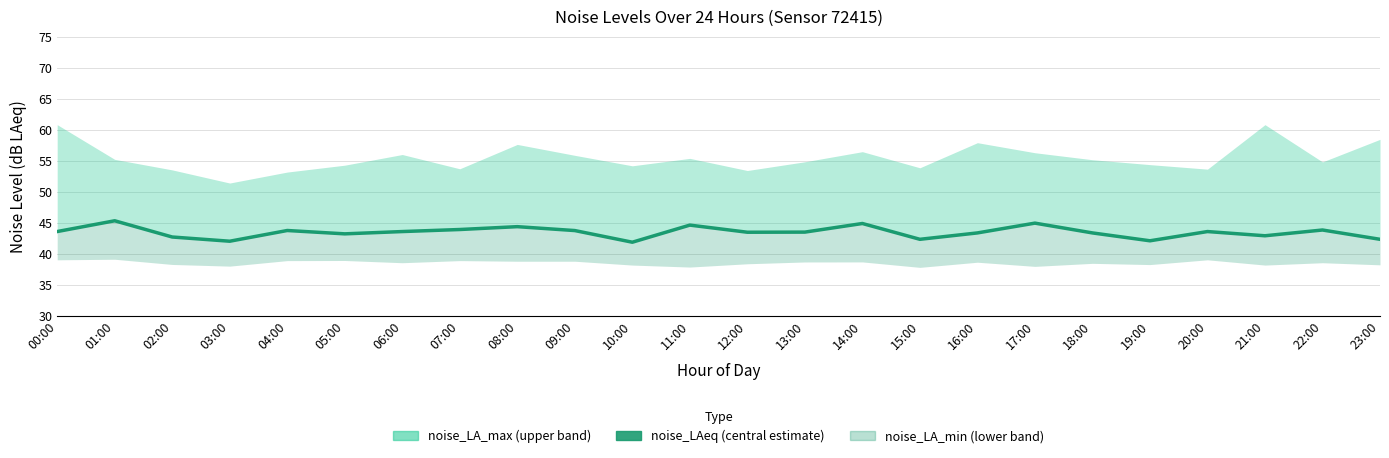

At which label is the value closest to 43?

21:00